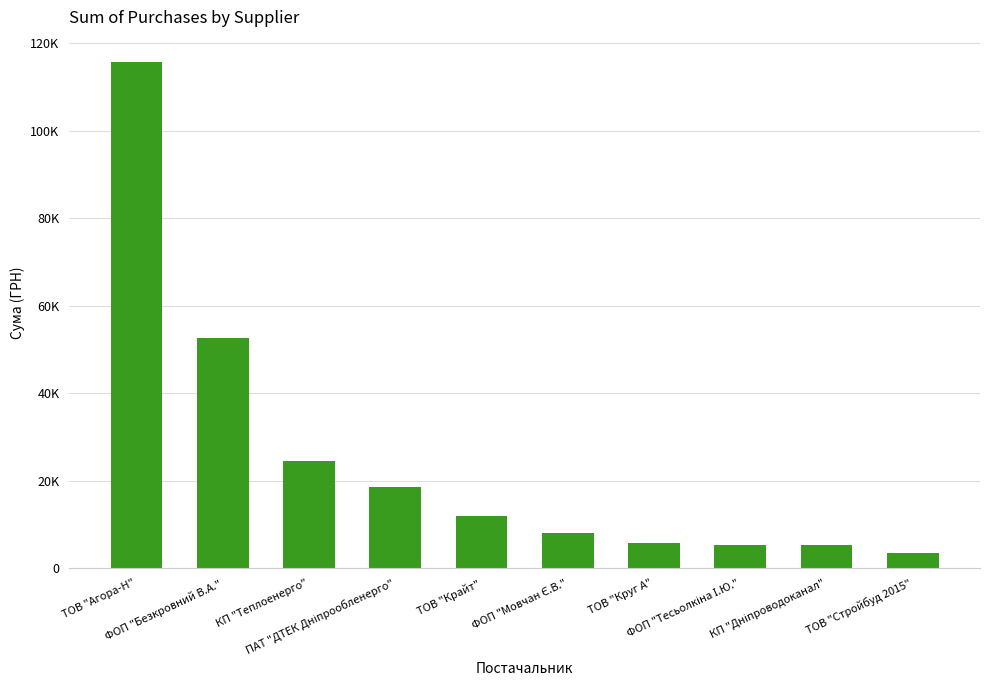

Reading right to left, list all the values displayed in this chart.

ТОВ "Стройбуд 2015"=3387.1	КП "Дніпроводоканал"=5371.4	ФОП "Тесьолкіна І.Ю."=5200.7	ТОВ "Круг А"=5734.6	ФОП "Мовчан Є.В."=8026.7	ТОВ "Крайт"=11870.3	ПАТ "ДТЕК Дніпрообленерго"=18611.0	КП "Теплоенерго"=24536.0	ФОП "Безкровний В.А."=52661.0	ТОВ "Агора-Н"=115680.0